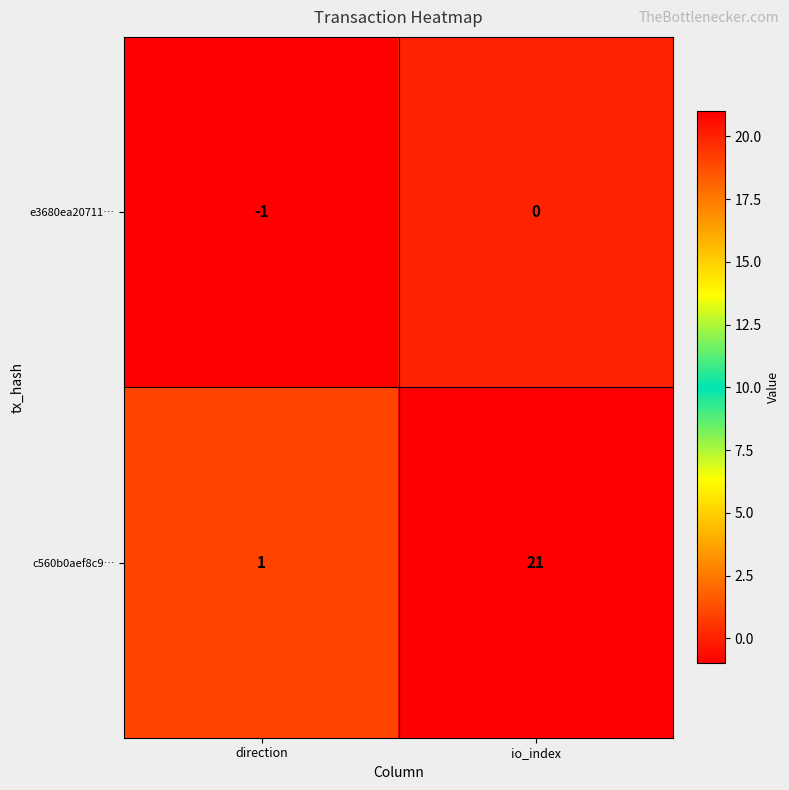

Rank the series by their maximum value, from highest to lowest.

c560b0aef8c9…, e3680ea20711…